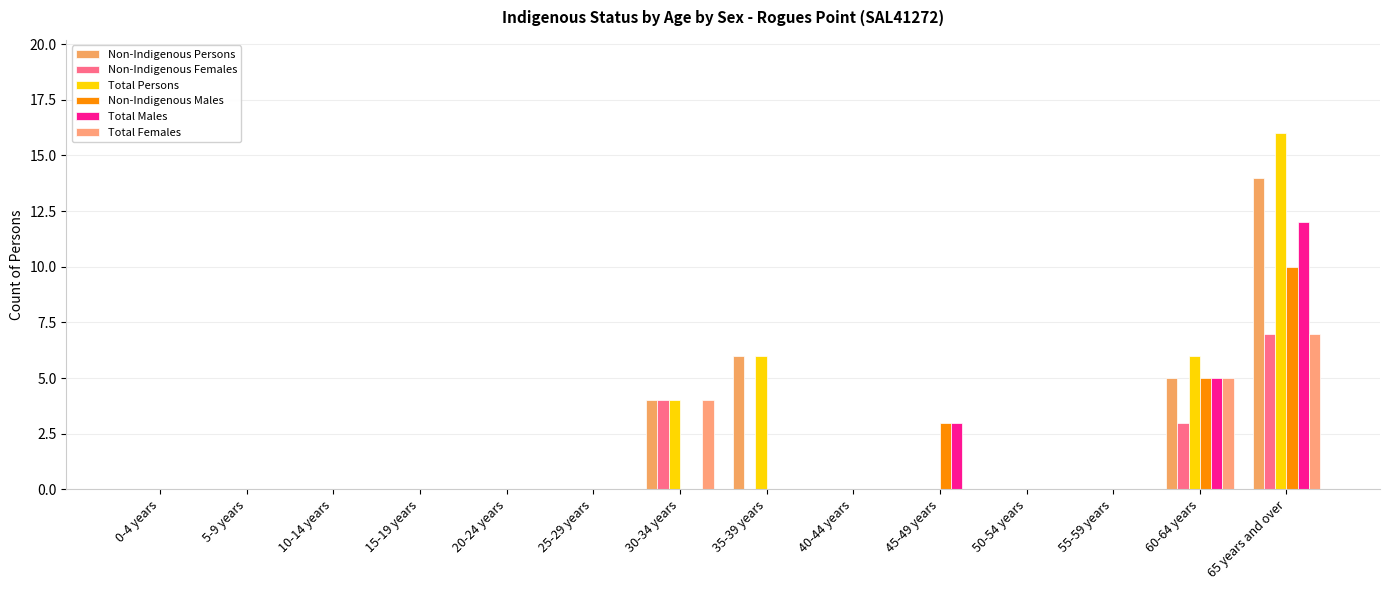

How many distinct data groups are displayed?

6